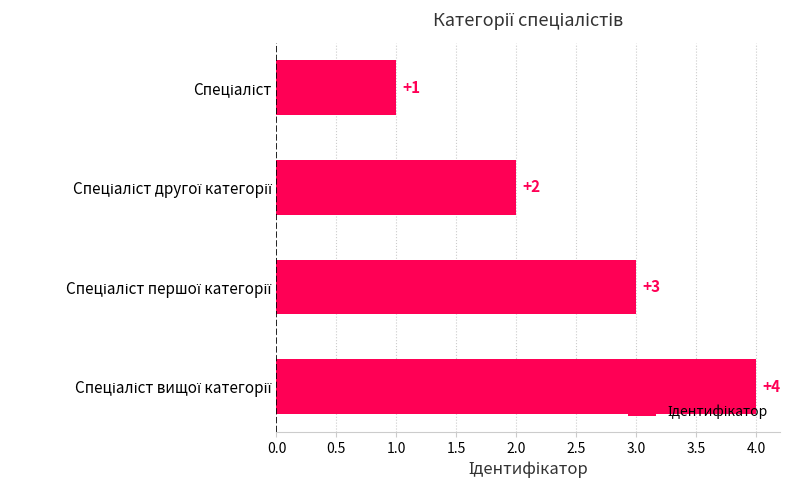

How many bars are there in total?

4